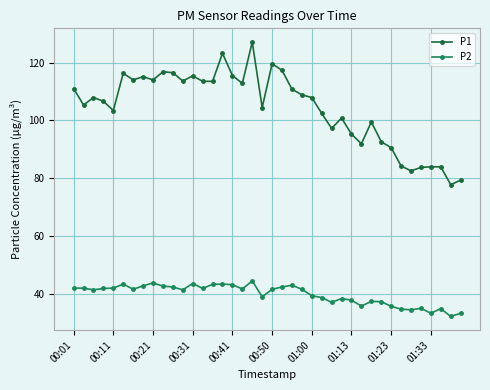

What is the value of the P2 point at the 37th from the left?

33.2